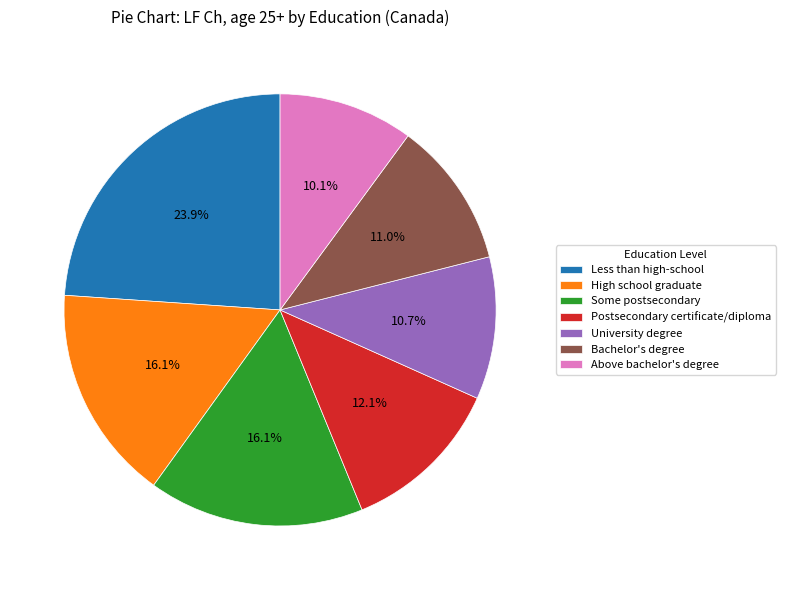

To the nearest percent, what portion does Above bachelor's degree represent?

10%